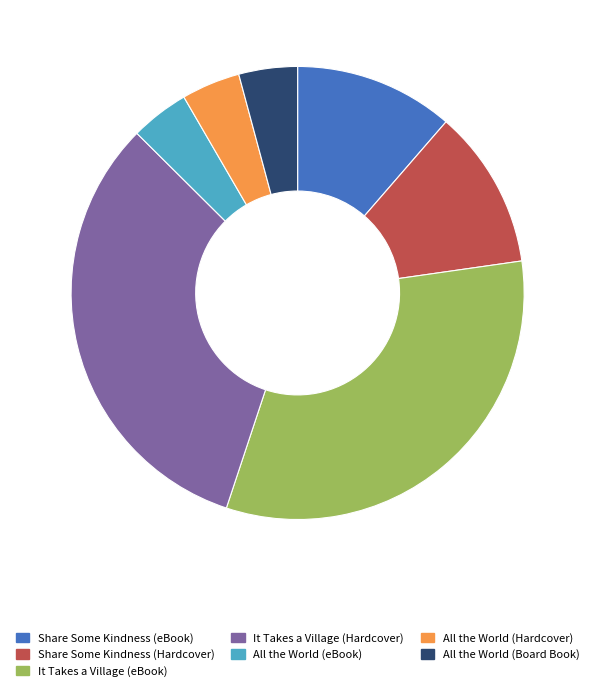

Combined, do It Takes a Village (eBook) and Share Some Kindness (Hardcover) account for over 50%?

No